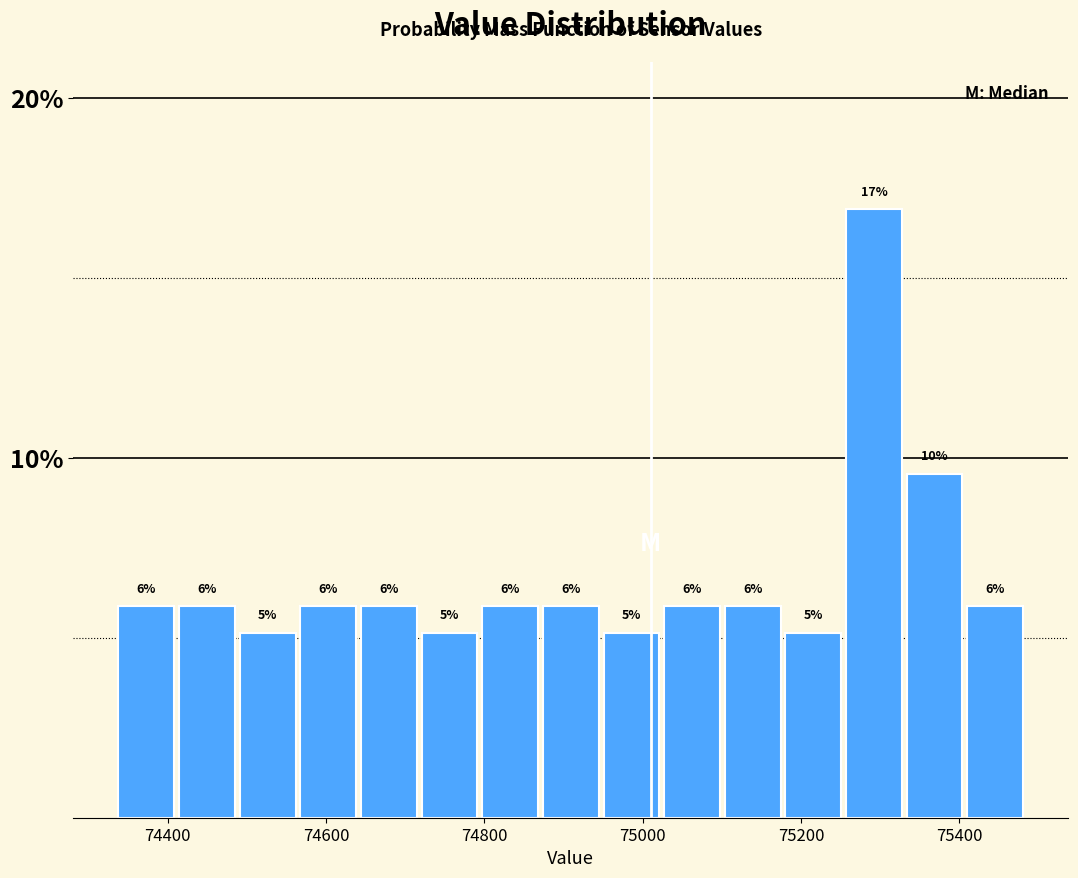

Around what value on the x-axis is the tallest bar? Give the approximate position of its centre, as read against the axis.

75300